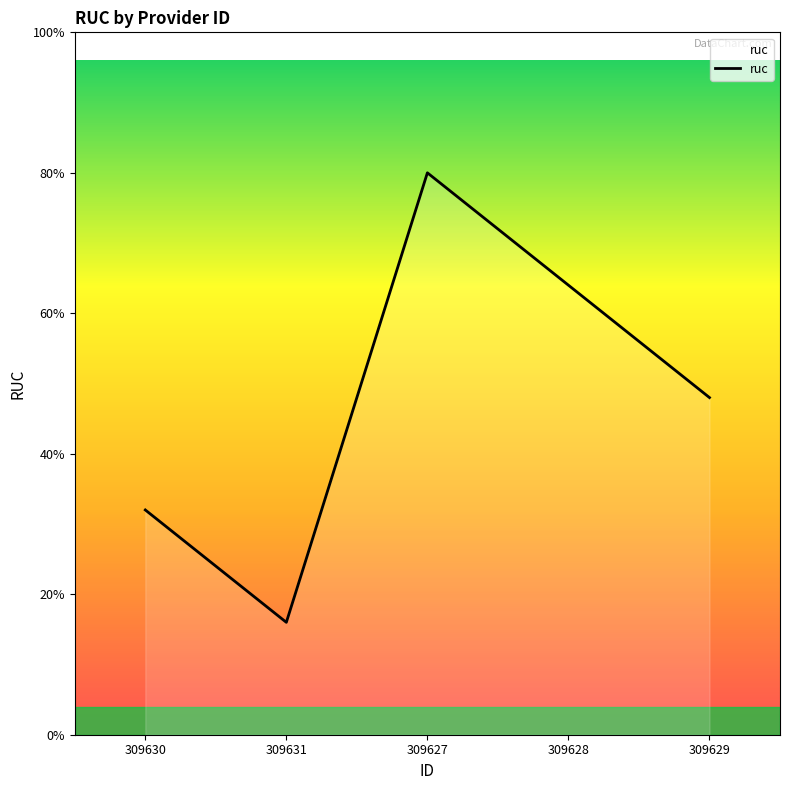

What is the label of the 4th point from the left?

309628